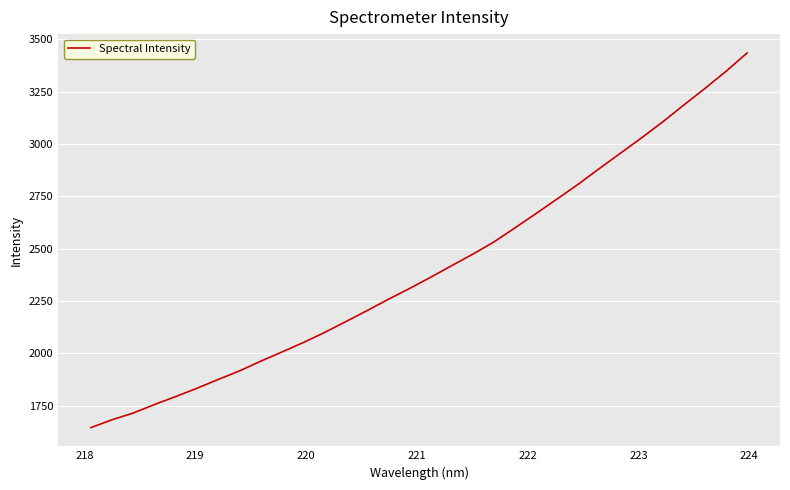

What is the difference between the maximum and minimum values?

1789.0